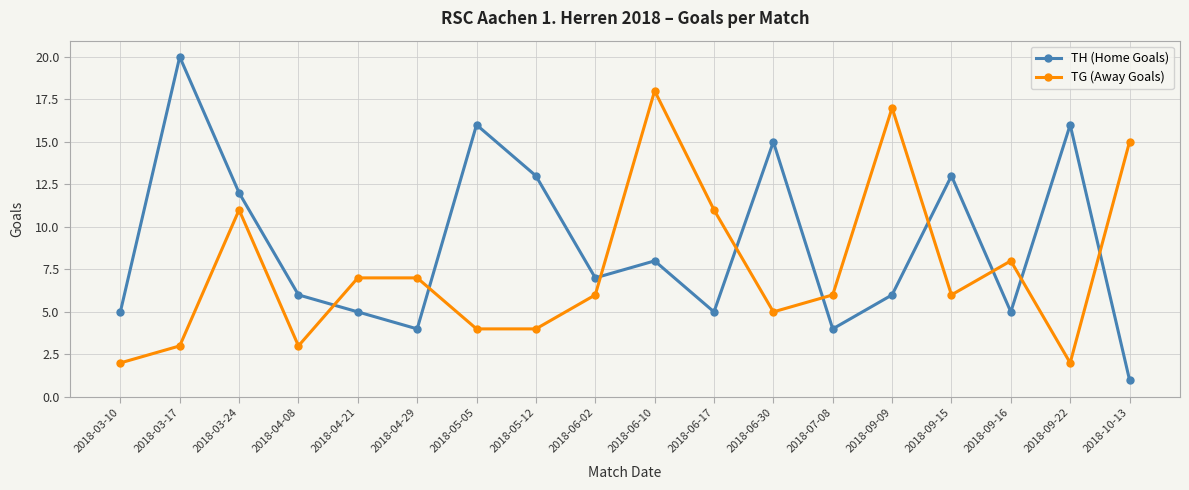

What is the difference between the maximum and minimum values in the TG (Away Goals) series?

16